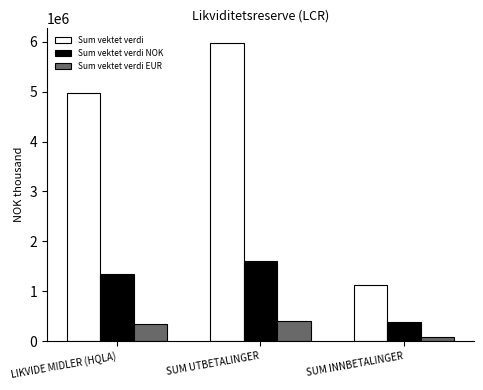

What is the difference between the Sum vektet verdi EUR values at SUM INNBETALINGER and SUM UTBETALINGER?

331726.8